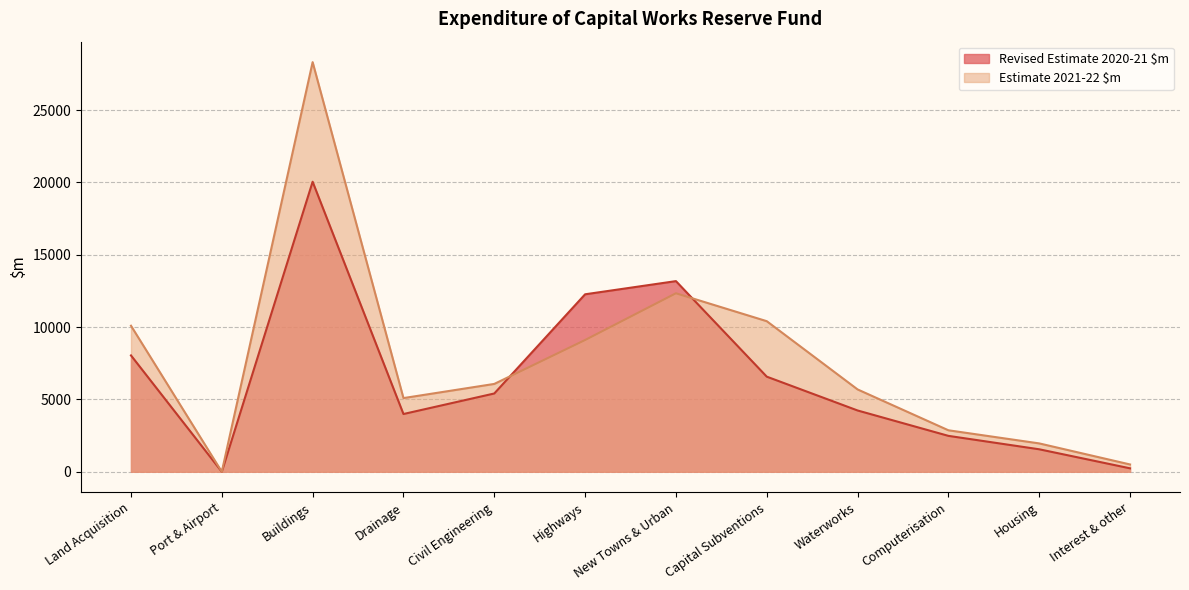

Where is the first local maximum for Estimate 2021-22 $m?

Buildings